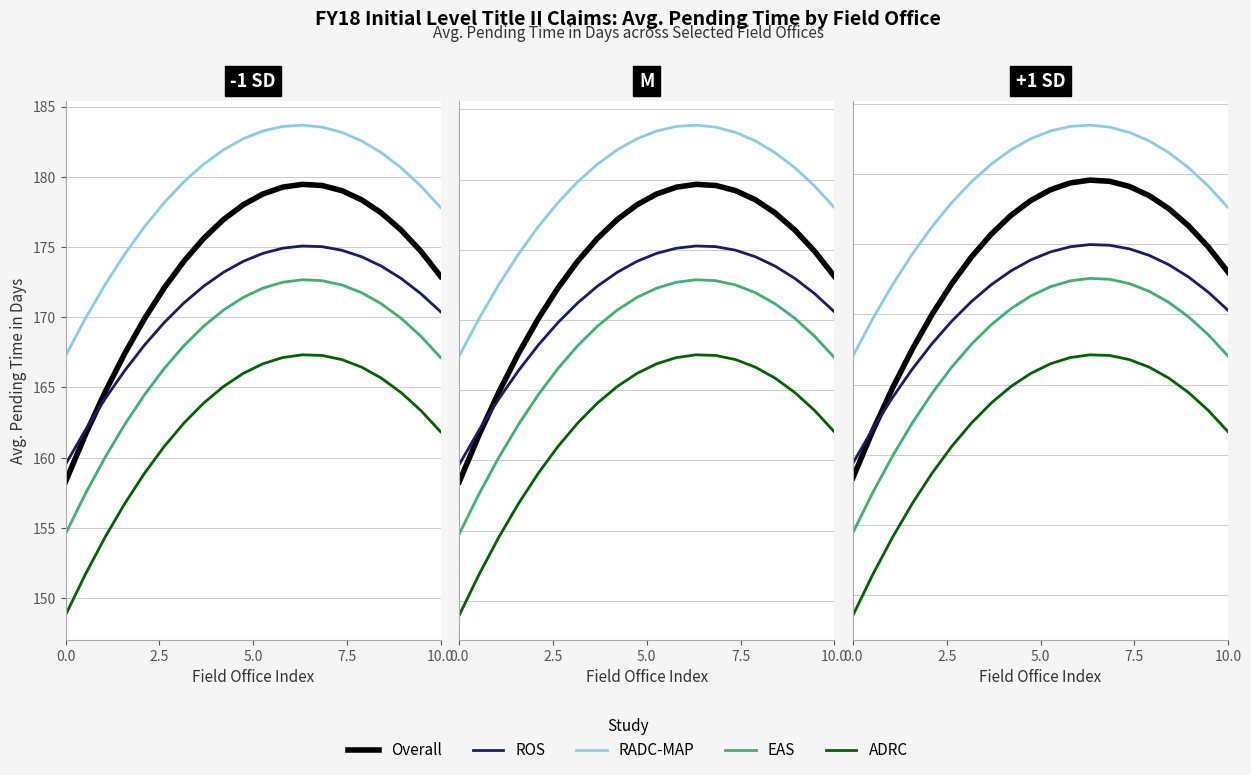

What is the maximum value shown in the chart?

183.5